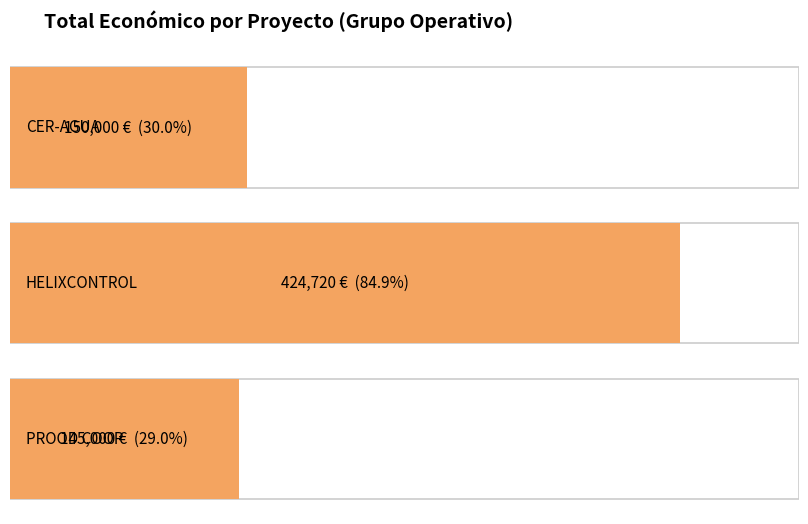

Count the number of values greater than 150000.

1